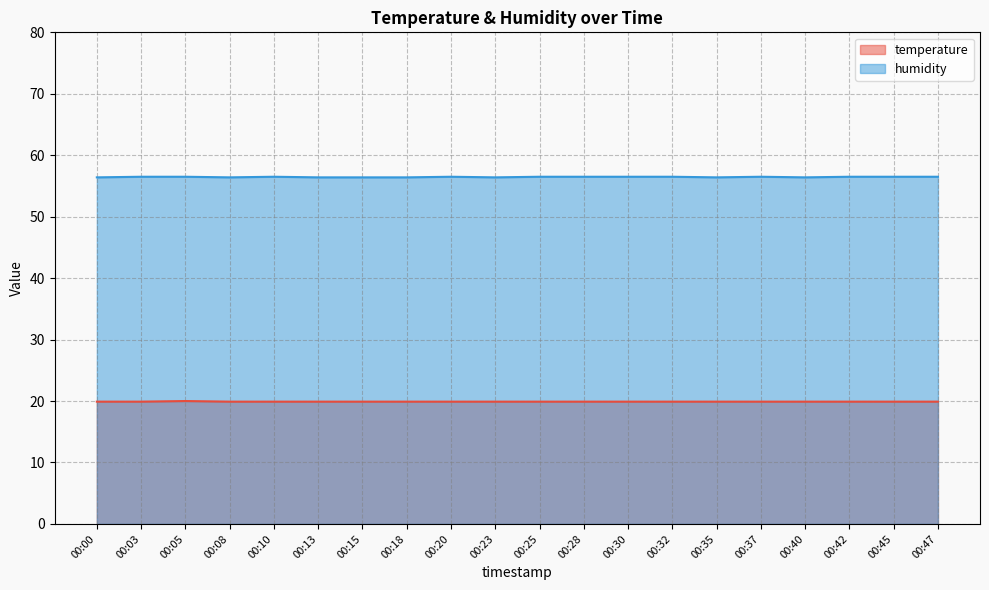

Count the number of categories in the chart.

20